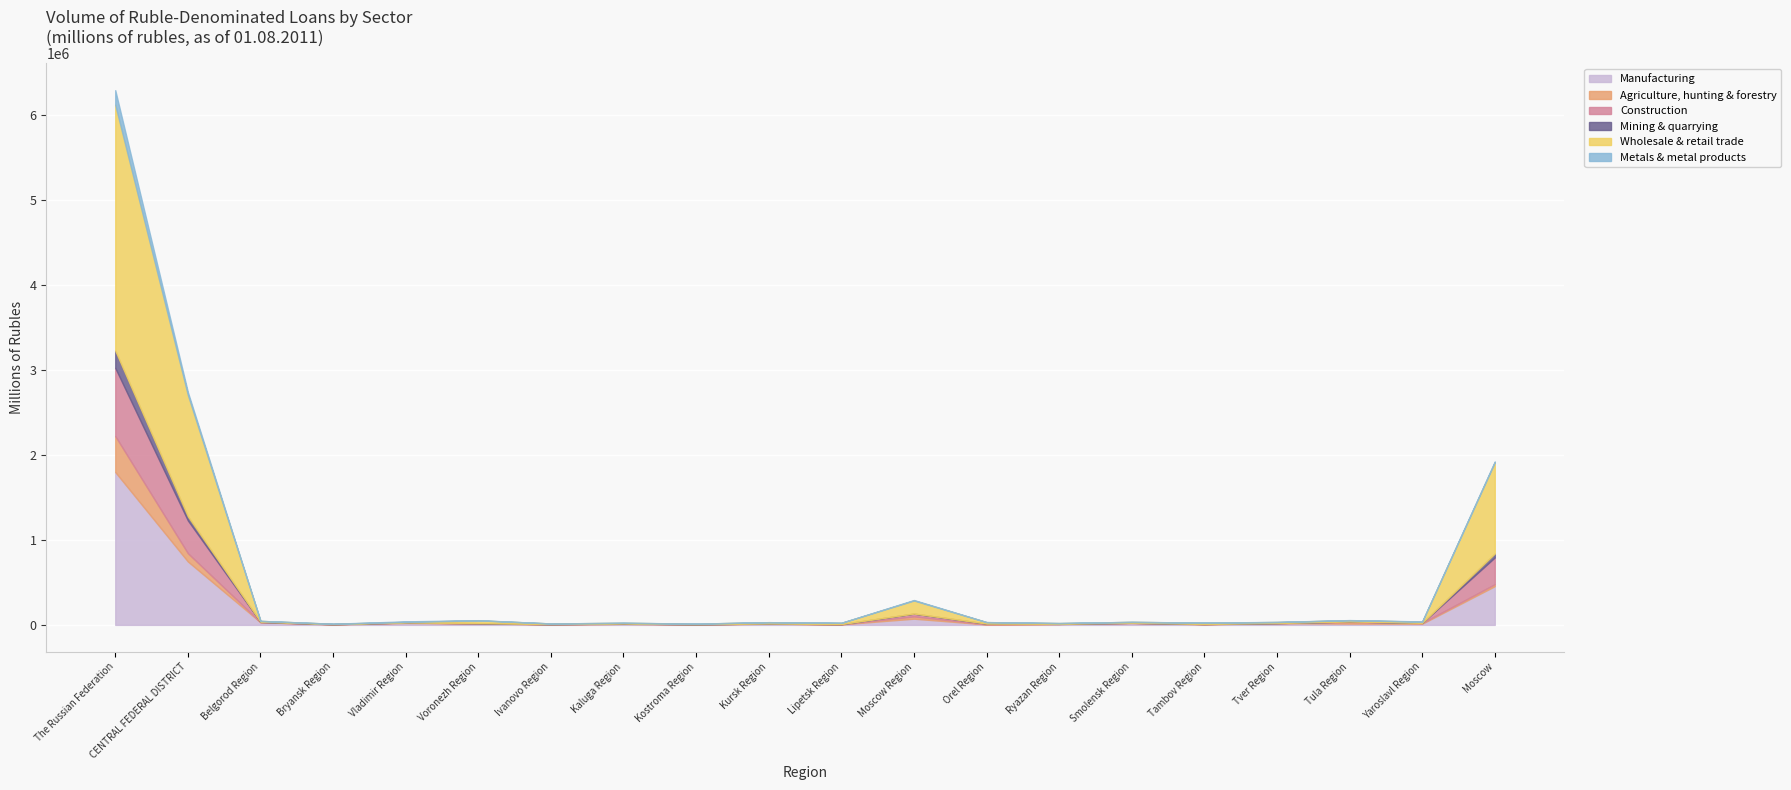

What is the highest value of the Manufacturing series?

1797507